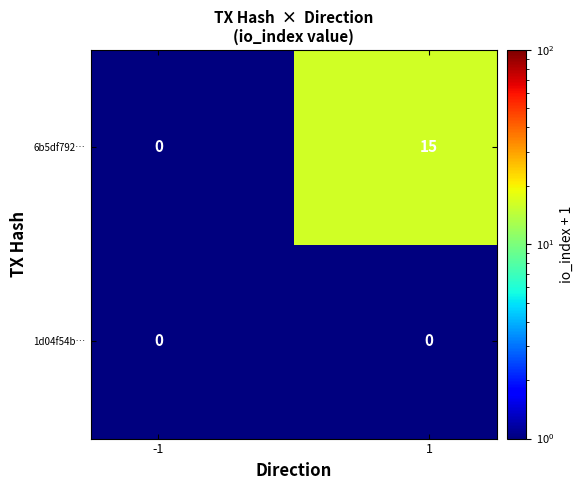

Which series has the widest spread of values?

6b5df792…